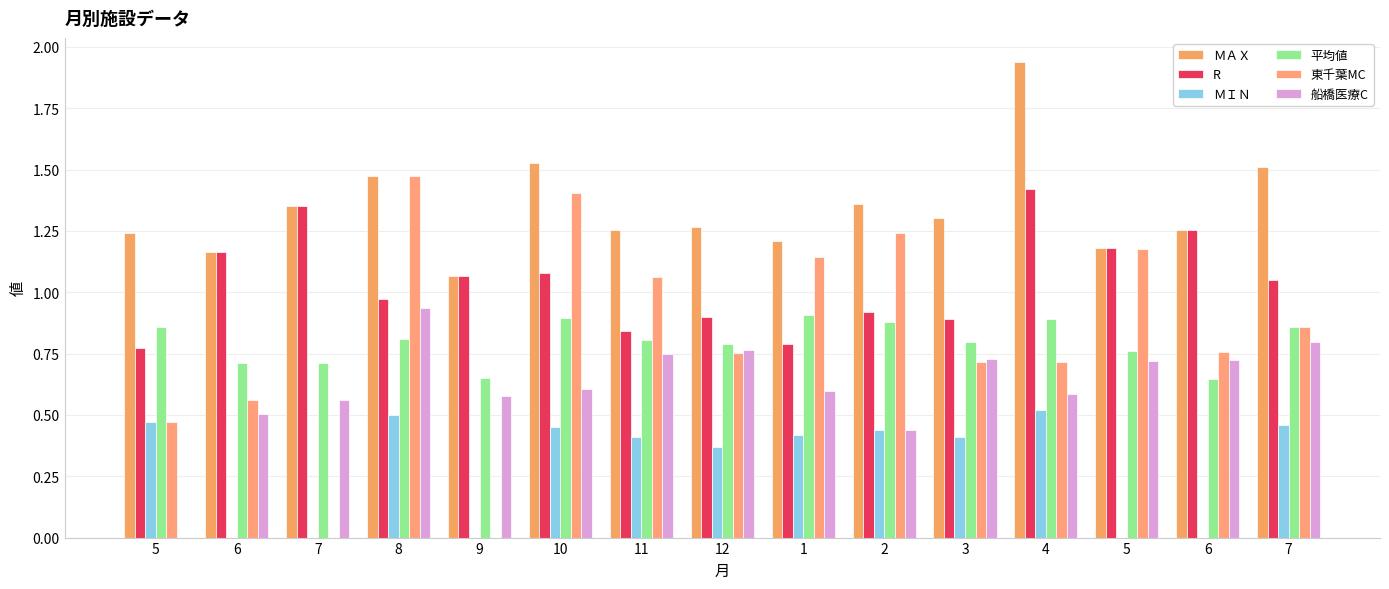

What is the difference between the maximum and minimum values in the ＭＡＸ series?

0.9